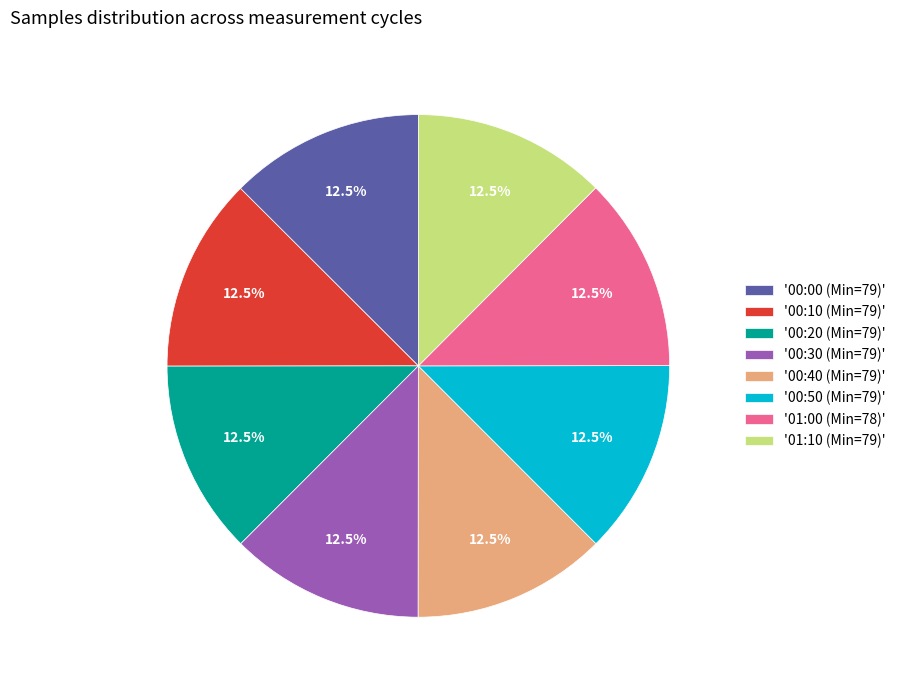

How many segments does this pie chart have?

8